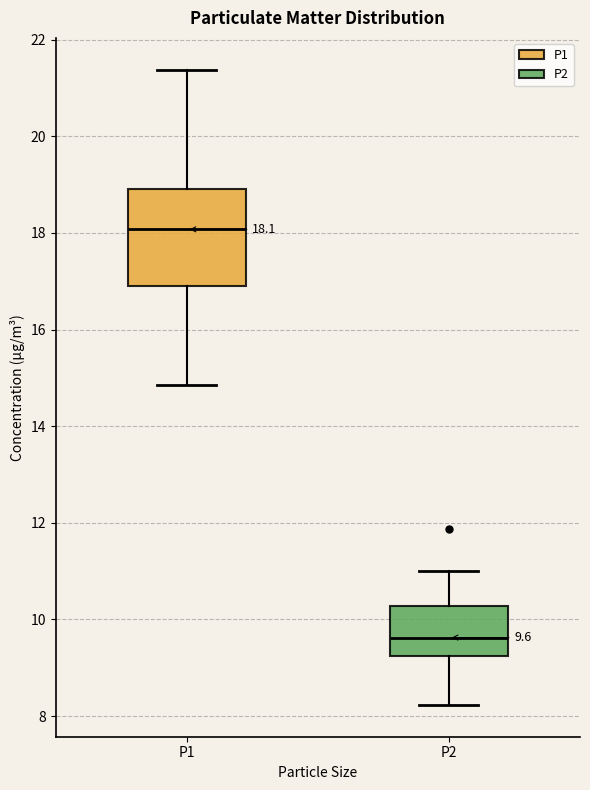

Which box is the tallest, from its lower edge to its upper edge?

P1